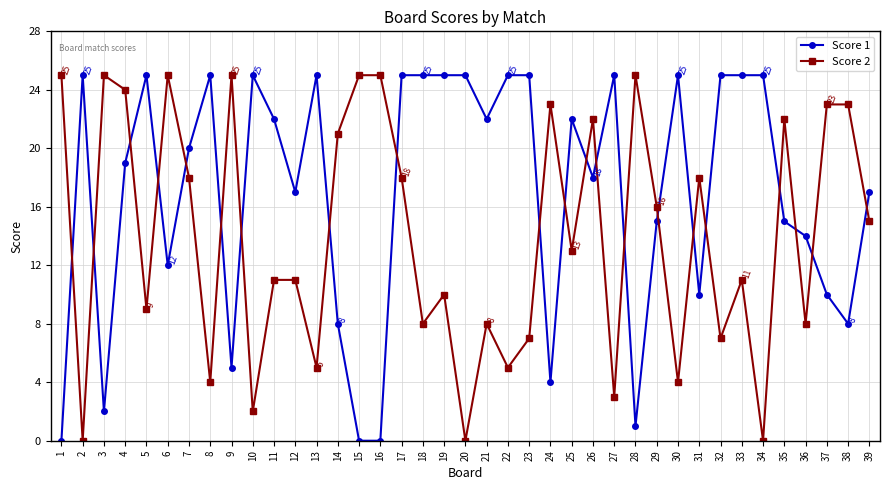

The Score 1 series shows 19 at 36. True or false?

False